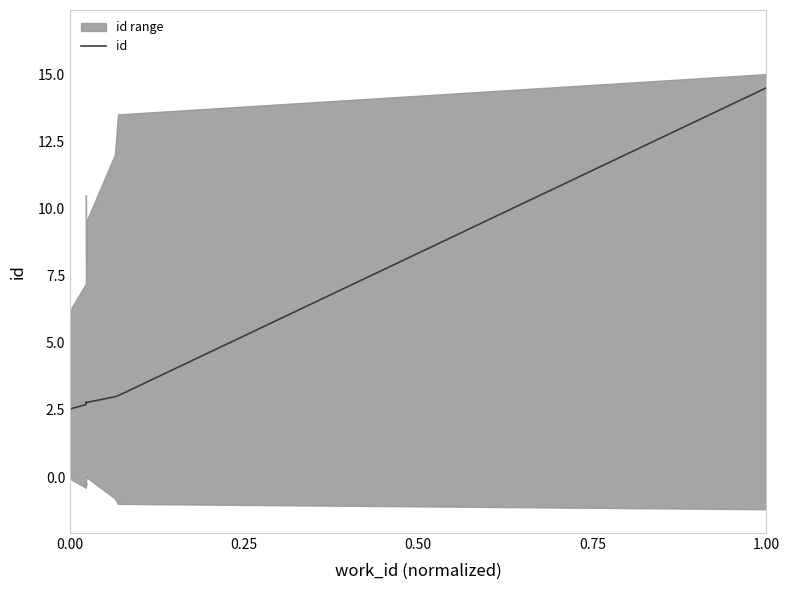

What is the minimum value shown in the chart?

2.5